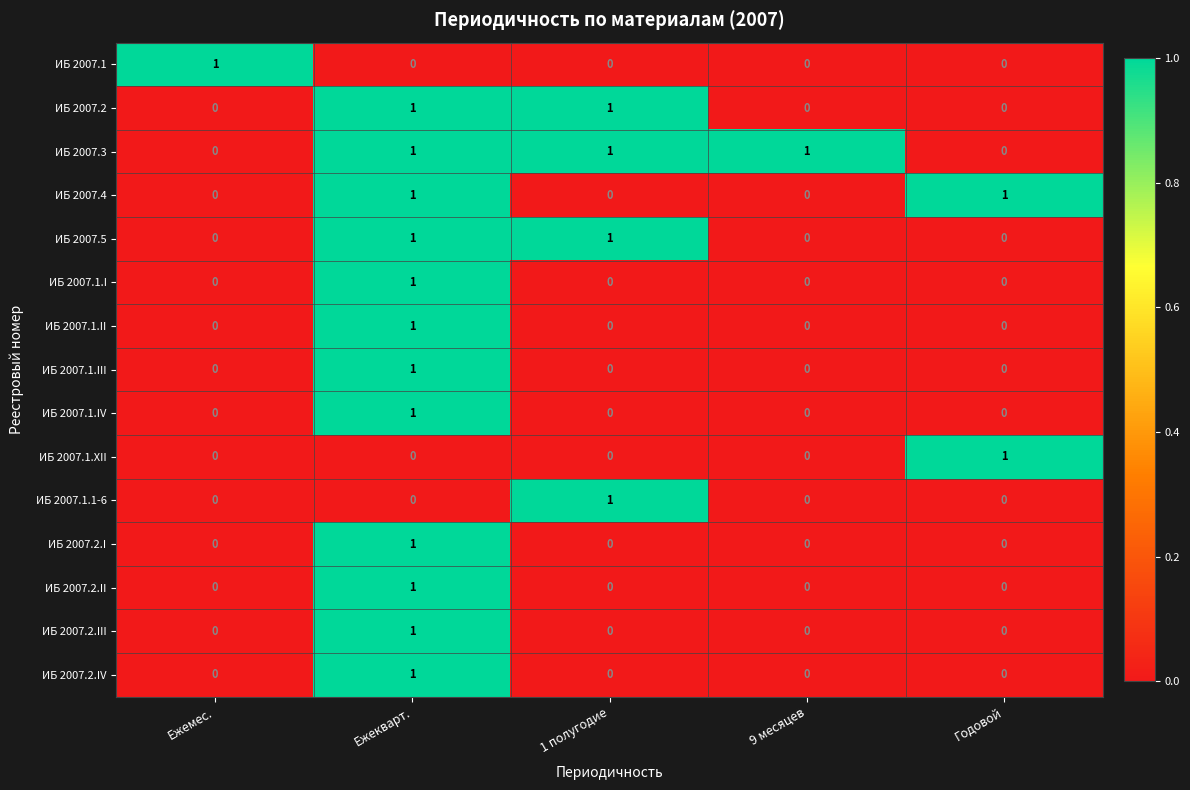

At which category is the sum across all series the highest?

Ежекварт.